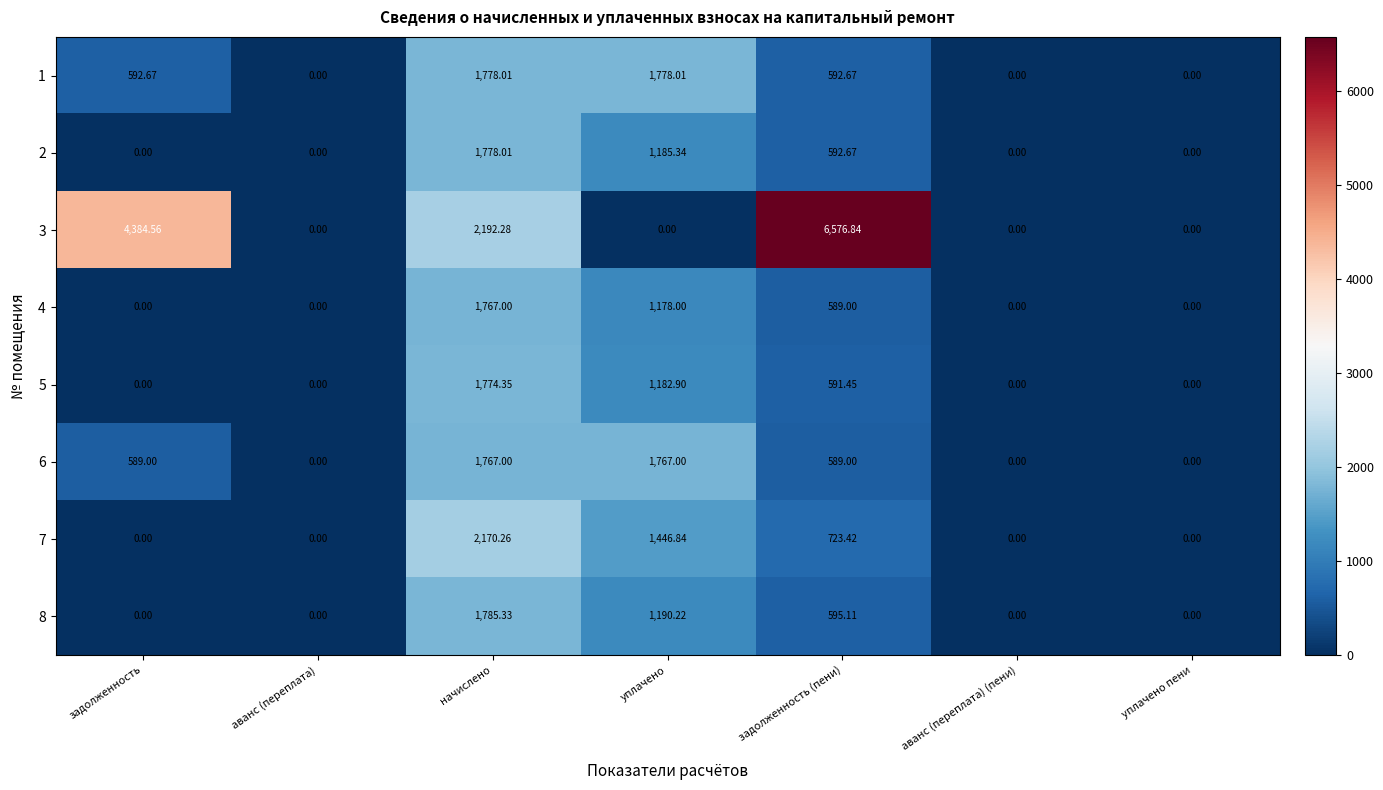

At which category is the sum across all series the highest?

начислено